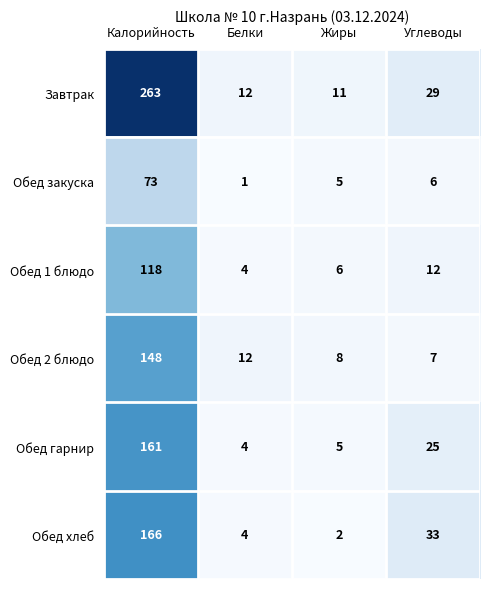

What is the difference between the highest and lowest values at Калорийность?

190